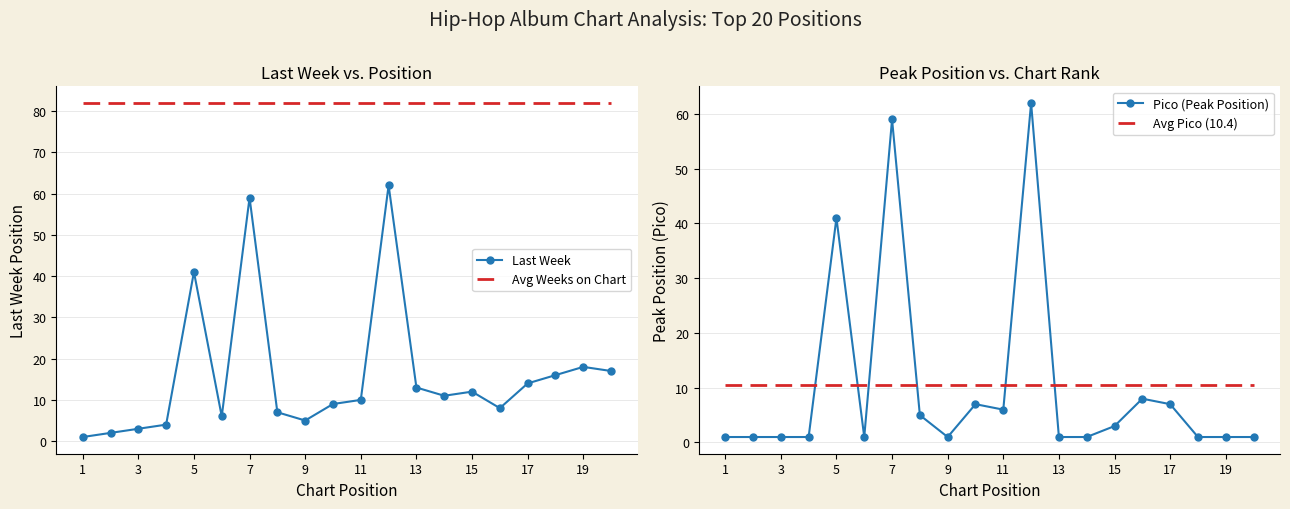

Where is Avg Weeks on Chart nearest to the value 81?

1